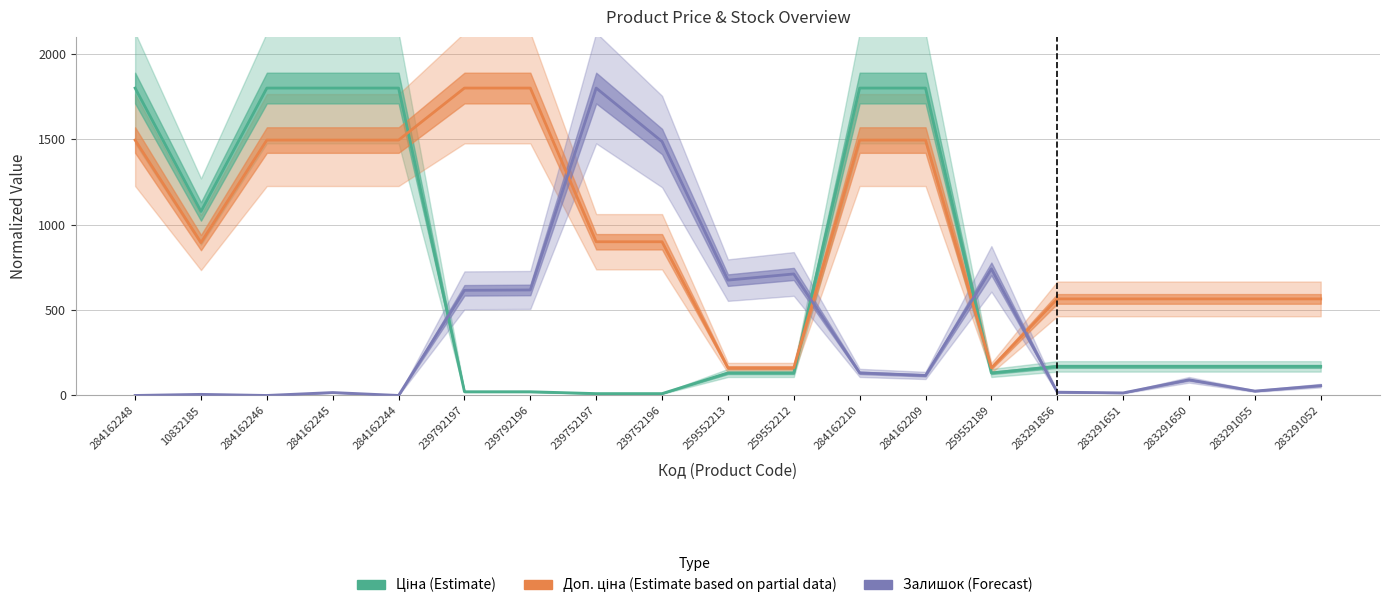

True or false: Залишок has a value of -988.5 at 284162244.

False